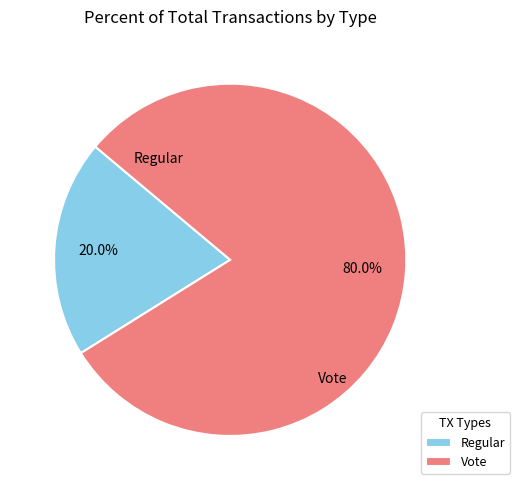

Count the number of slices in the pie.

2